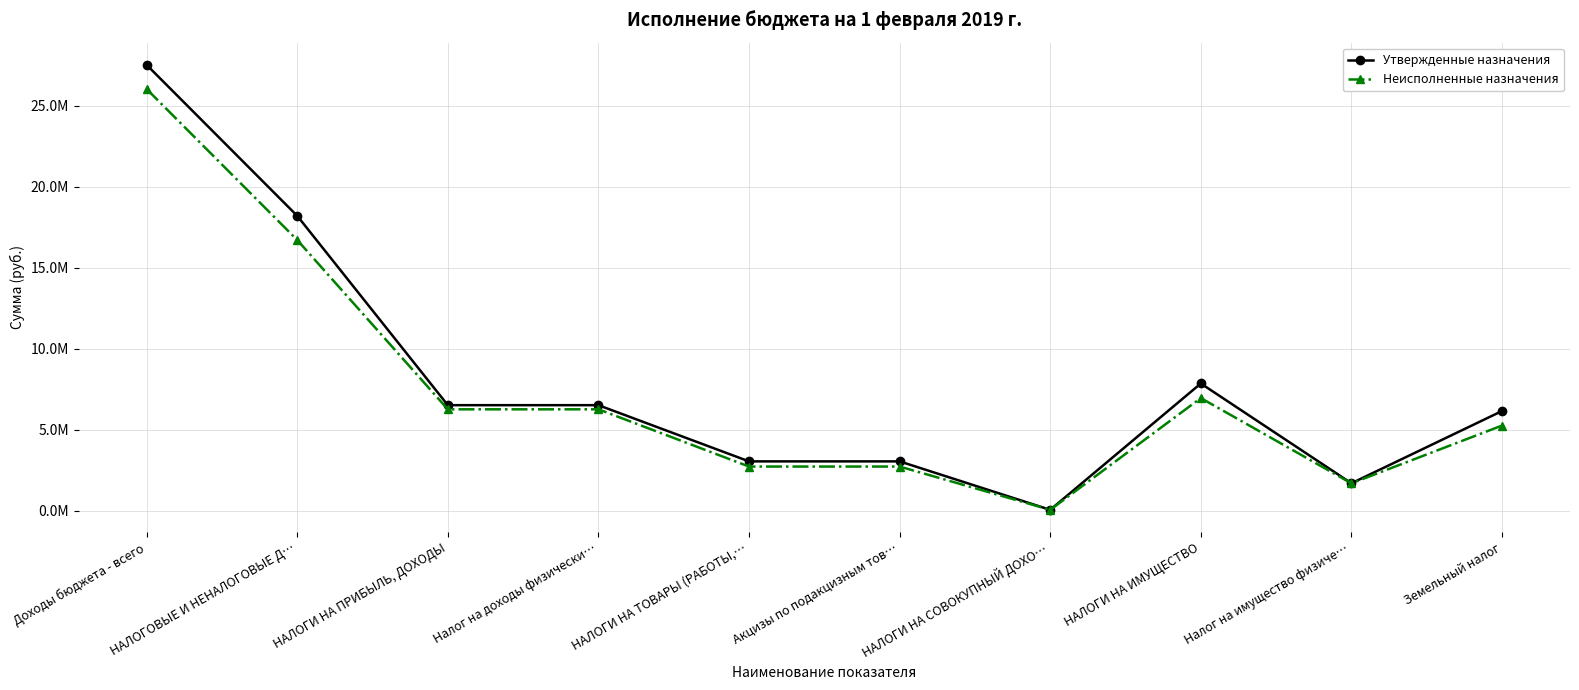

List the series in order of their peak value, lowest first.

Неисполненные назначения, Утвержденные назначения